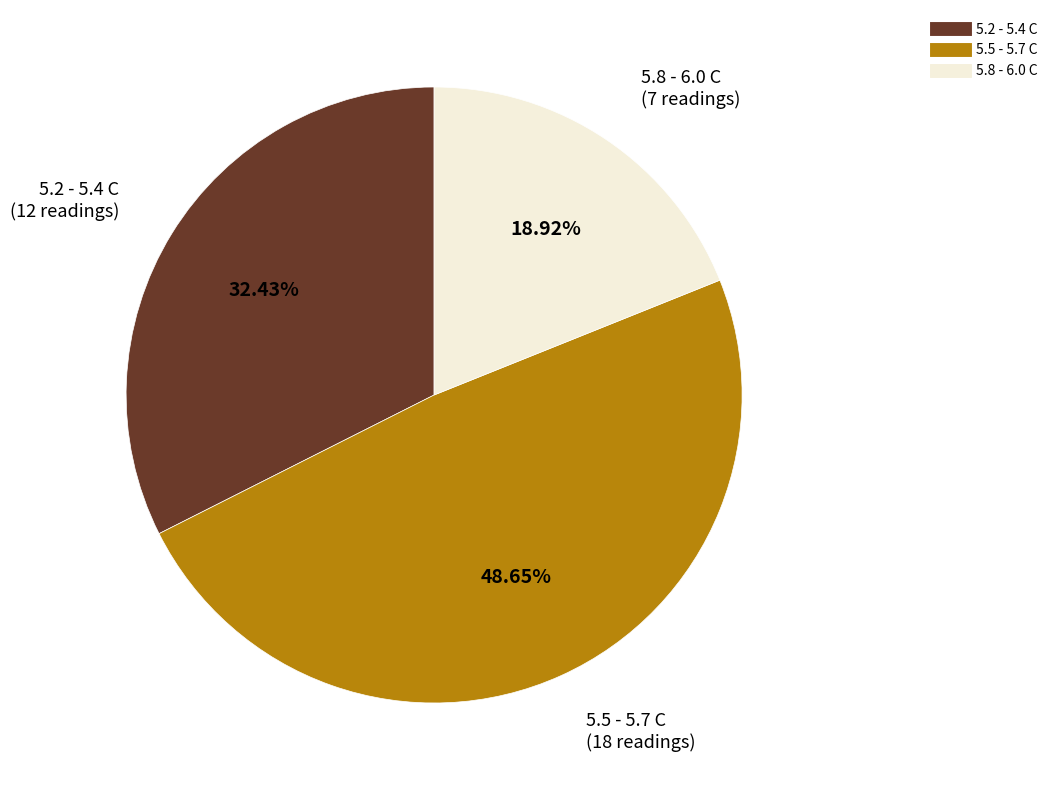

Is there any slice that represents more than half of the pie?

No